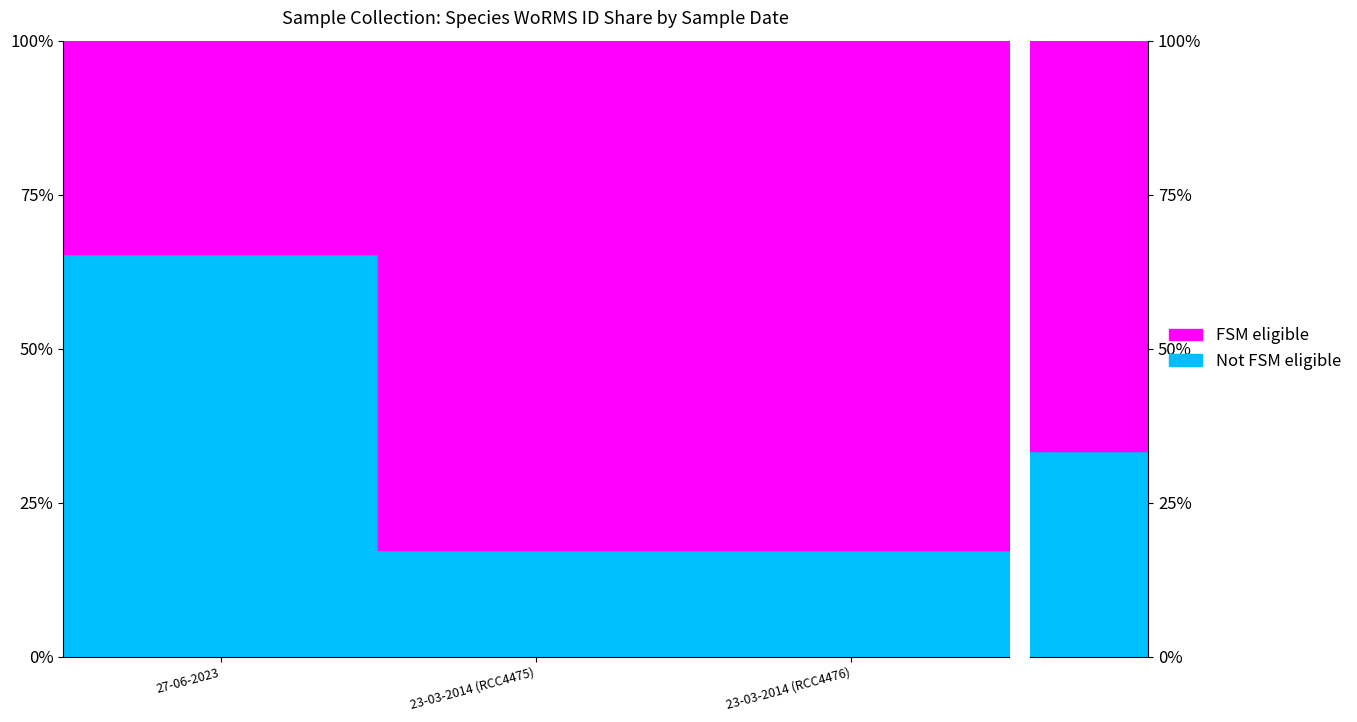

What is the sum of the values at 23-03-2014 (RCC4475) and 23-03-2014 (RCC4476)?

691008